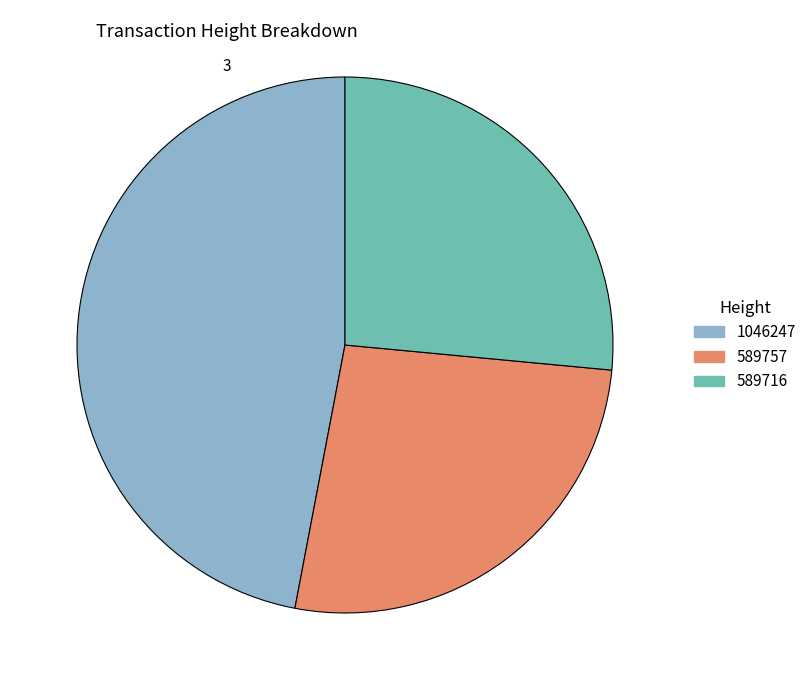

Is it true that 589757 is 26% of the pie?

True